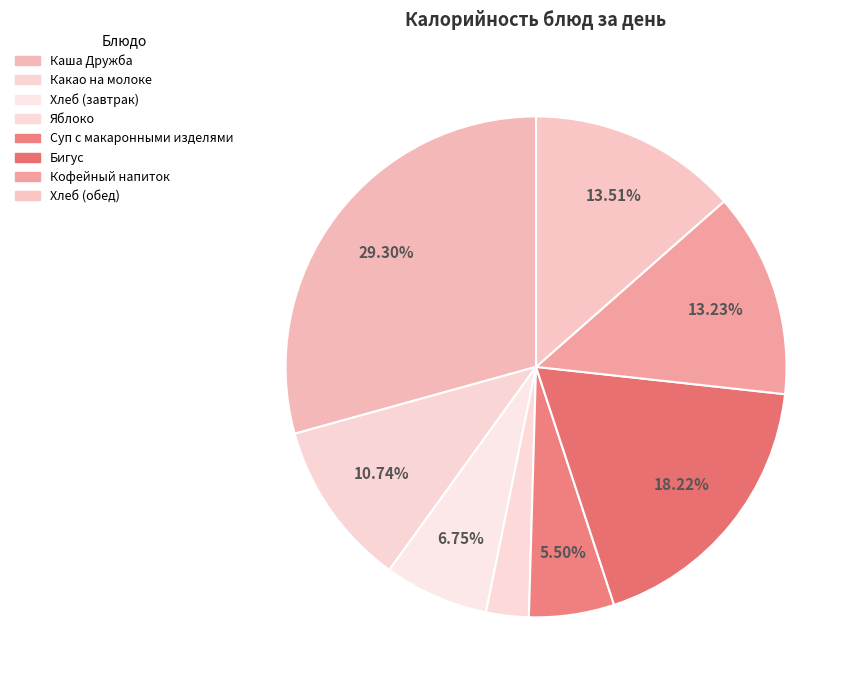

Combined, do Хлеб (завтрак) and Кофейный напиток account for over 50%?

No